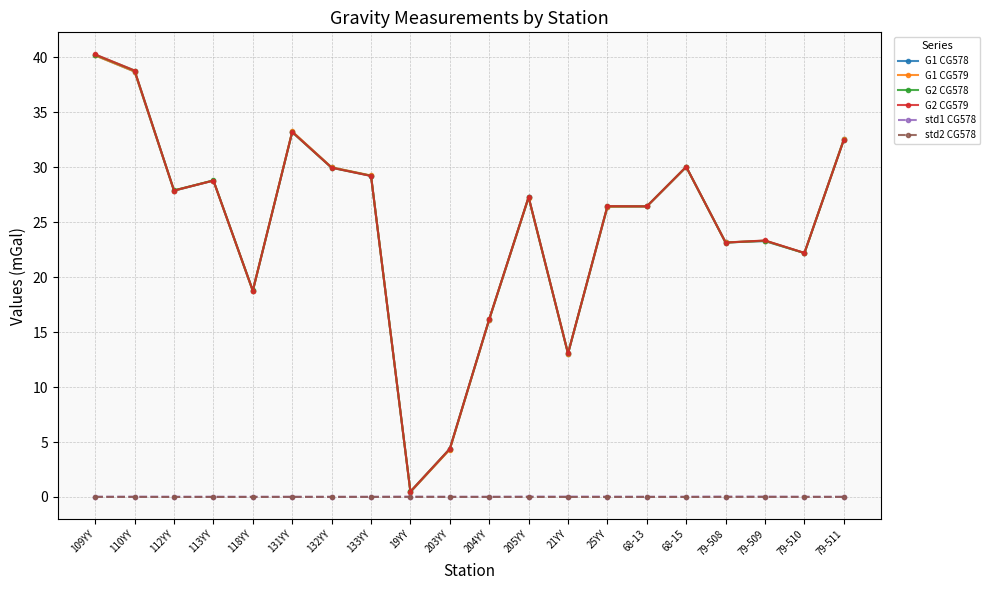

After their last crossing, which series has the higher values: G1 CG578 or G1 CG579?

G1 CG579